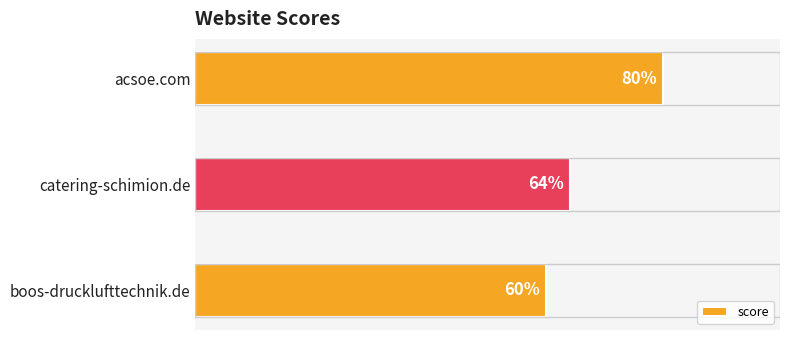

List the labels in order of value, largest first.

acsoe.com, catering-schimion.de, boos-drucklufttechnik.de